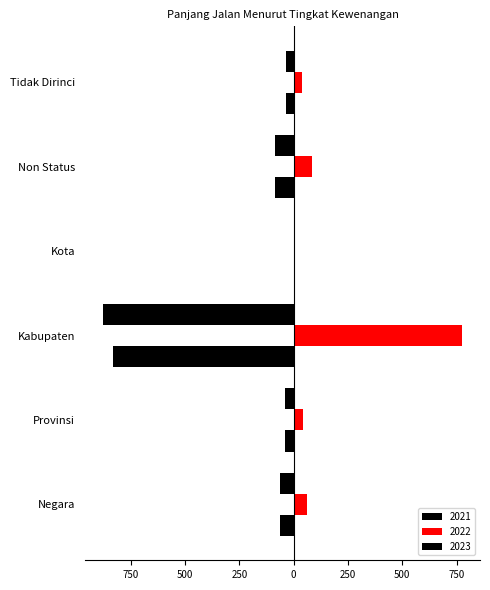

Count the number of categories in the chart.

6